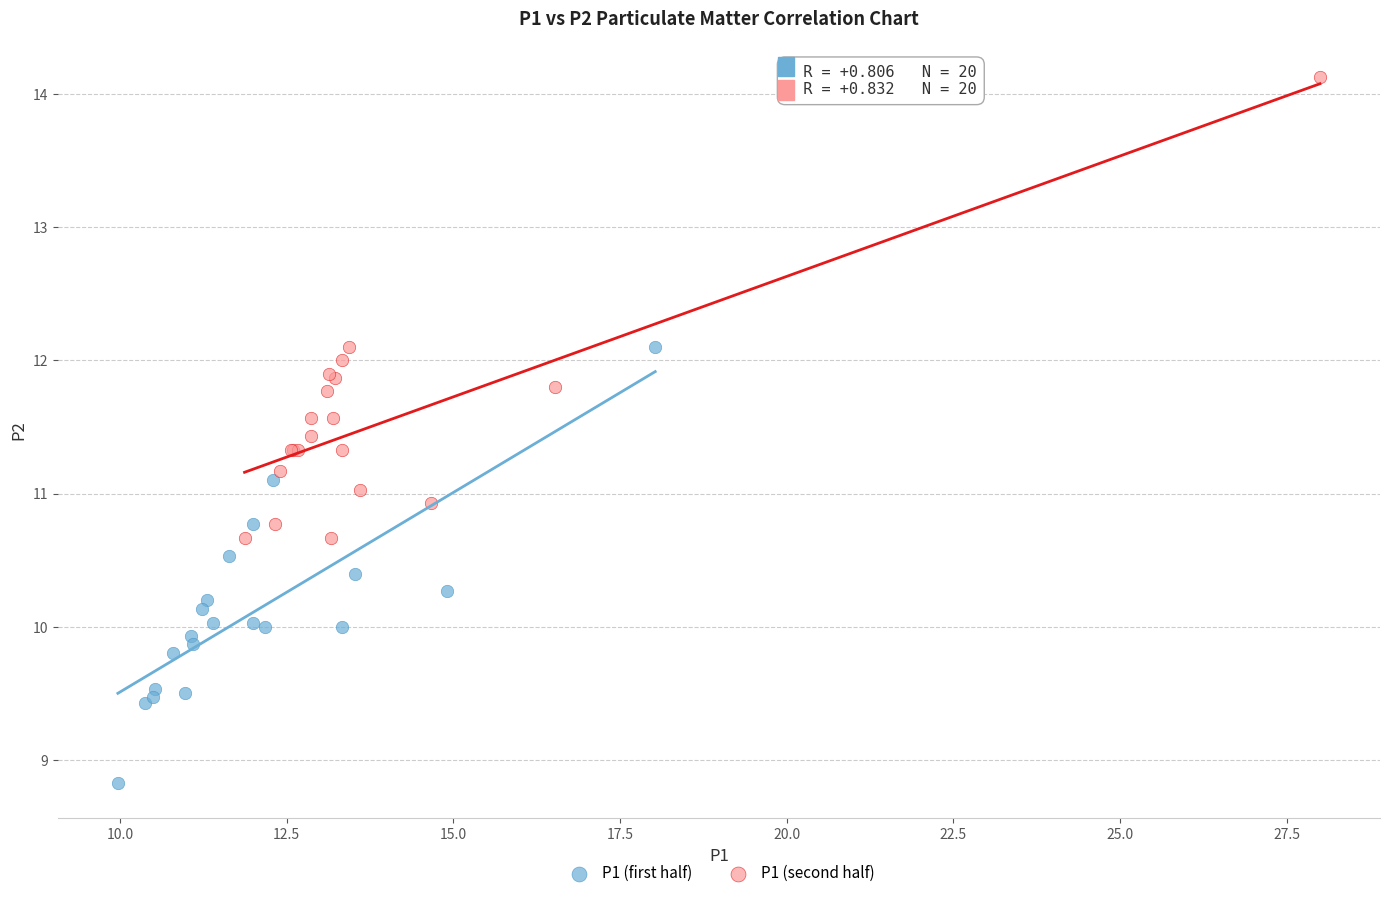

Which series contains the highest Y value?

P1 (second half)